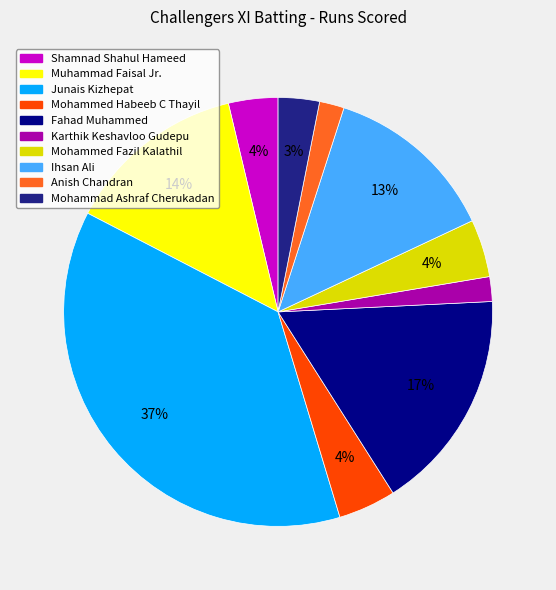

What percentage is the Mohammed Habeeb C Thayil slice, to the nearest percent?

4%